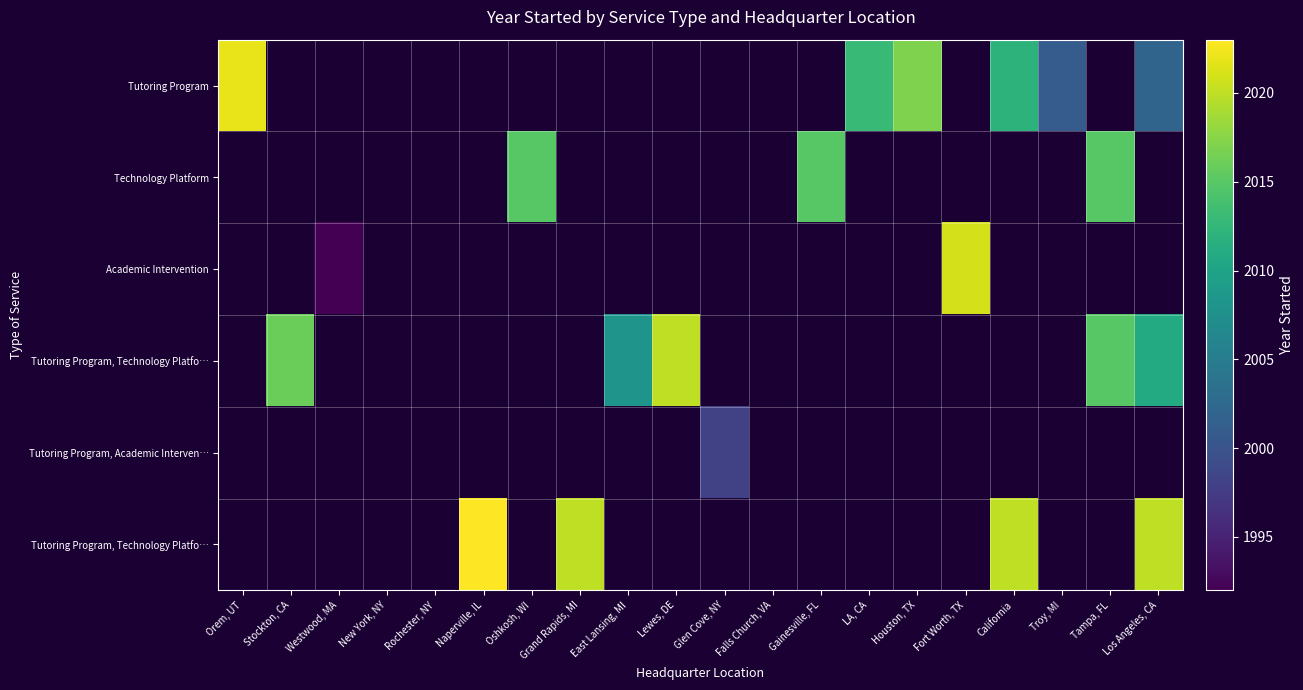

How many distinct data groups are displayed?

6